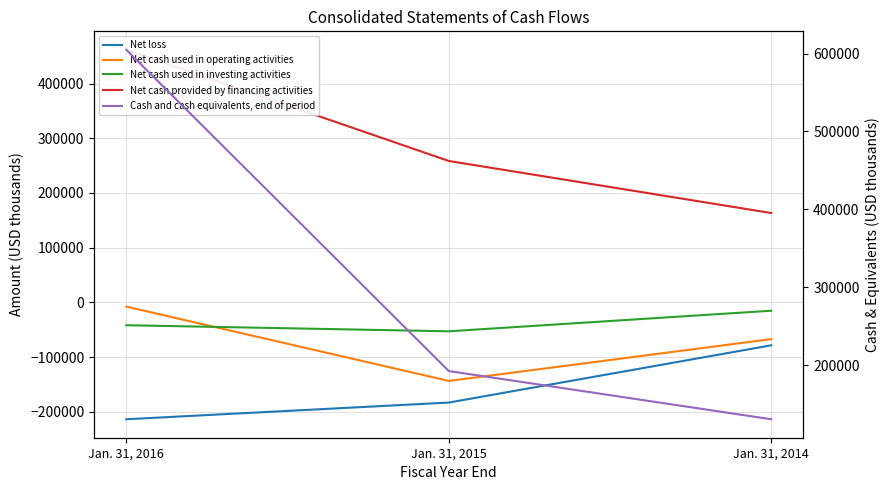

Which series changed the most between Jan. 31, 2016 and Jan. 31, 2015?

Cash and cash equivalents, end of period